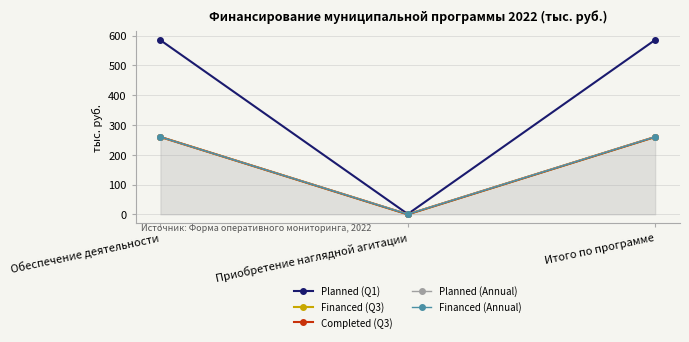

Is this an area chart (filled region under the line)?

Yes